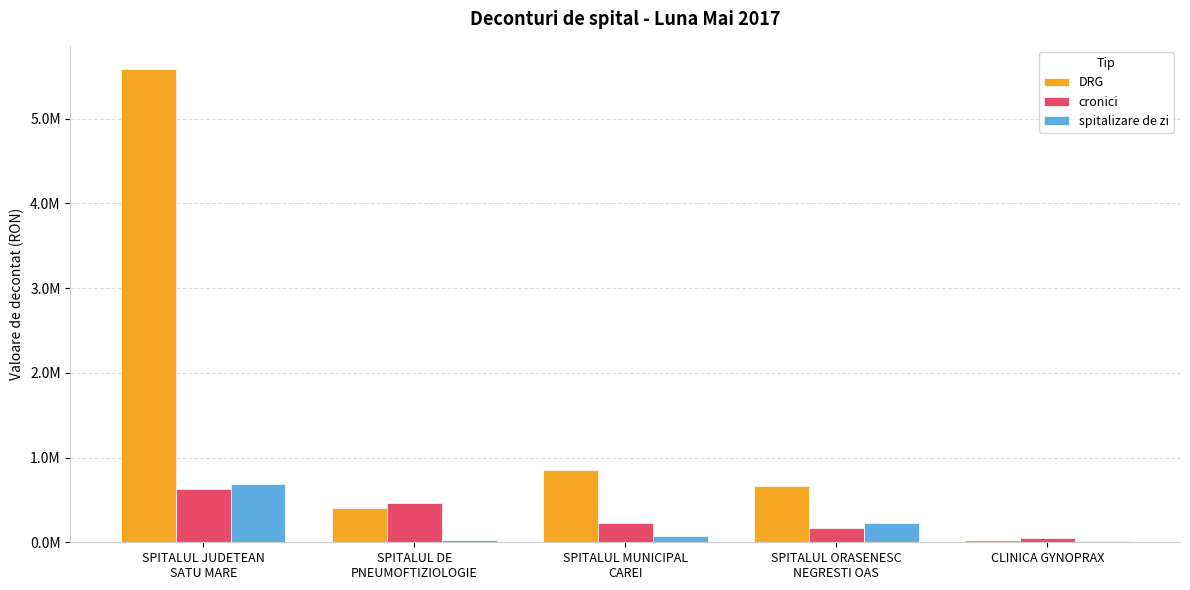

What value does the cronici series have at SPITALUL ORASENESC
NEGRESTI OAS?

165152.8